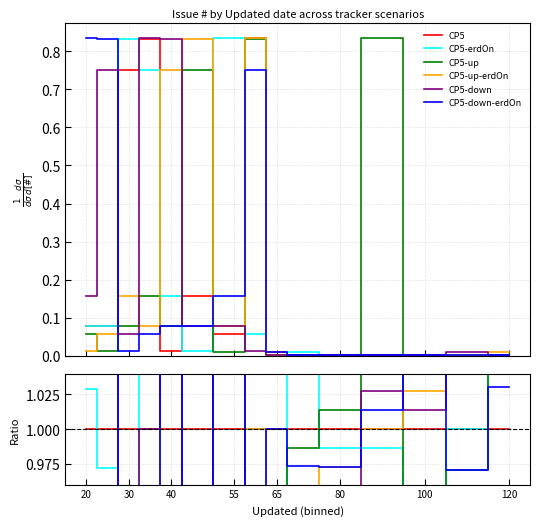

How many lines are shown in the chart?

6